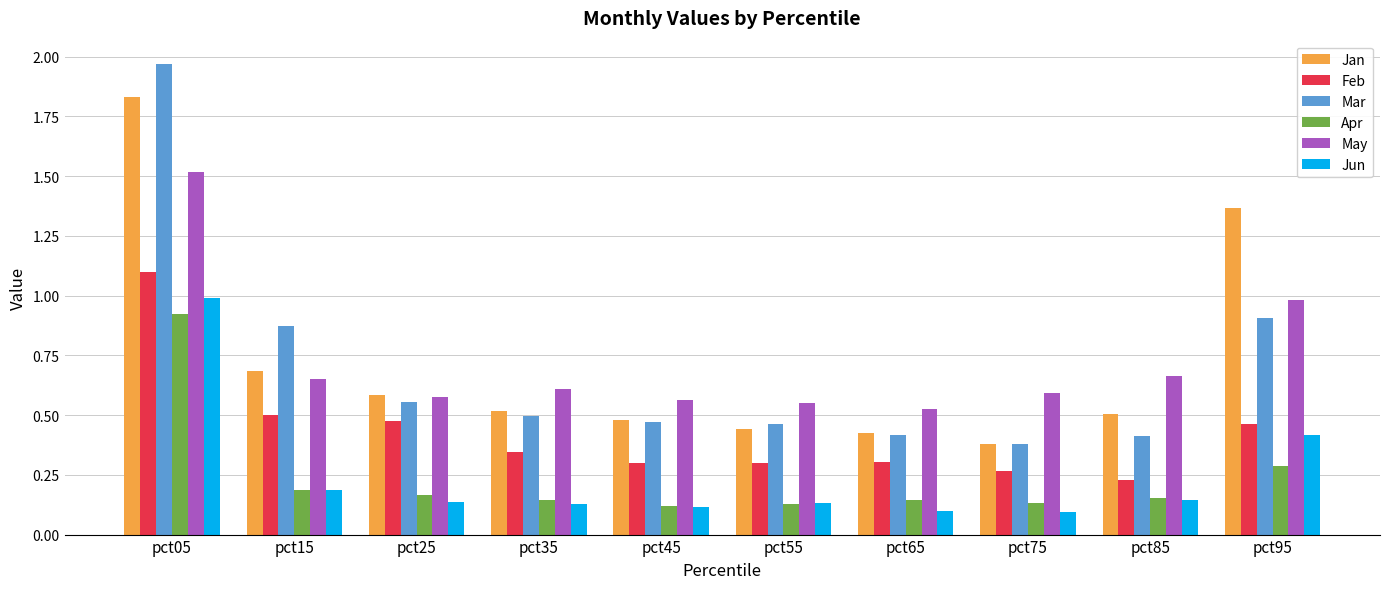

What is the difference between the maximum and second lowest values in the Mar series?

1.6